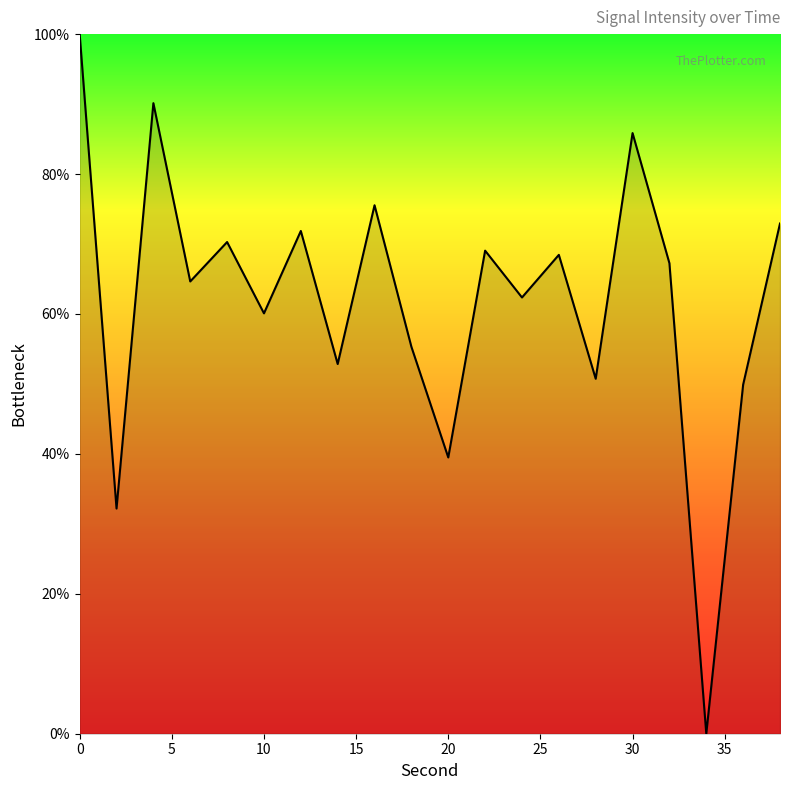

What is the difference between the maximum and minimum values?

100.0